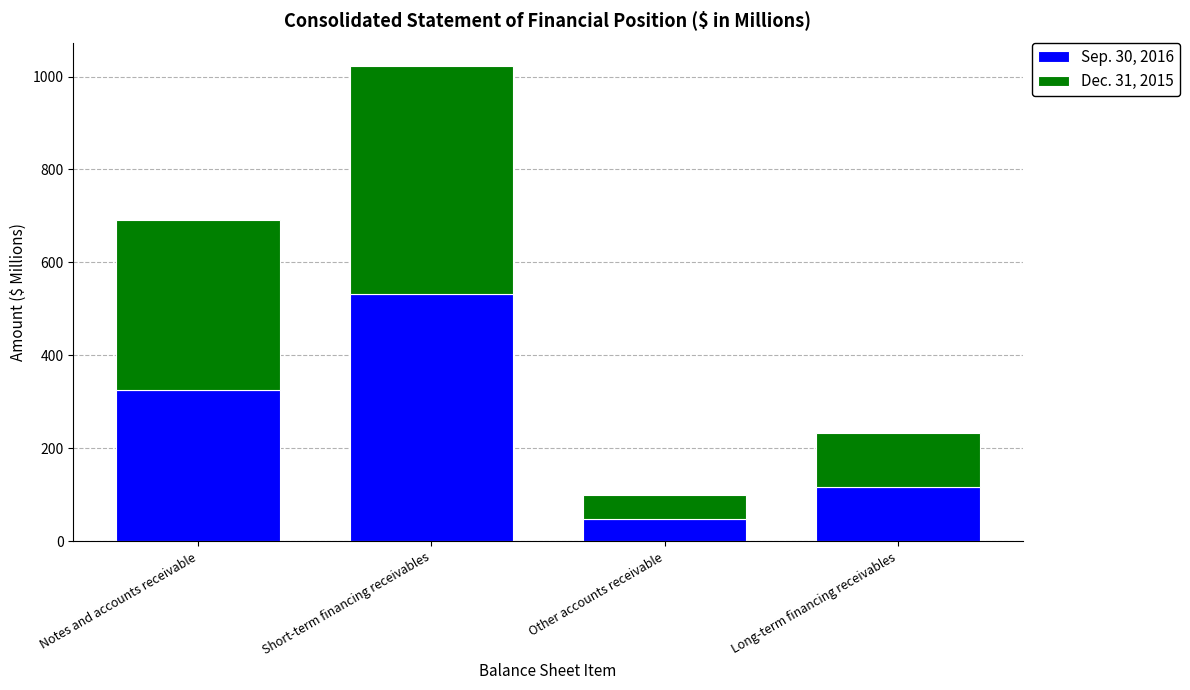

What is the total value across all series at Long-term financing receivables?

234